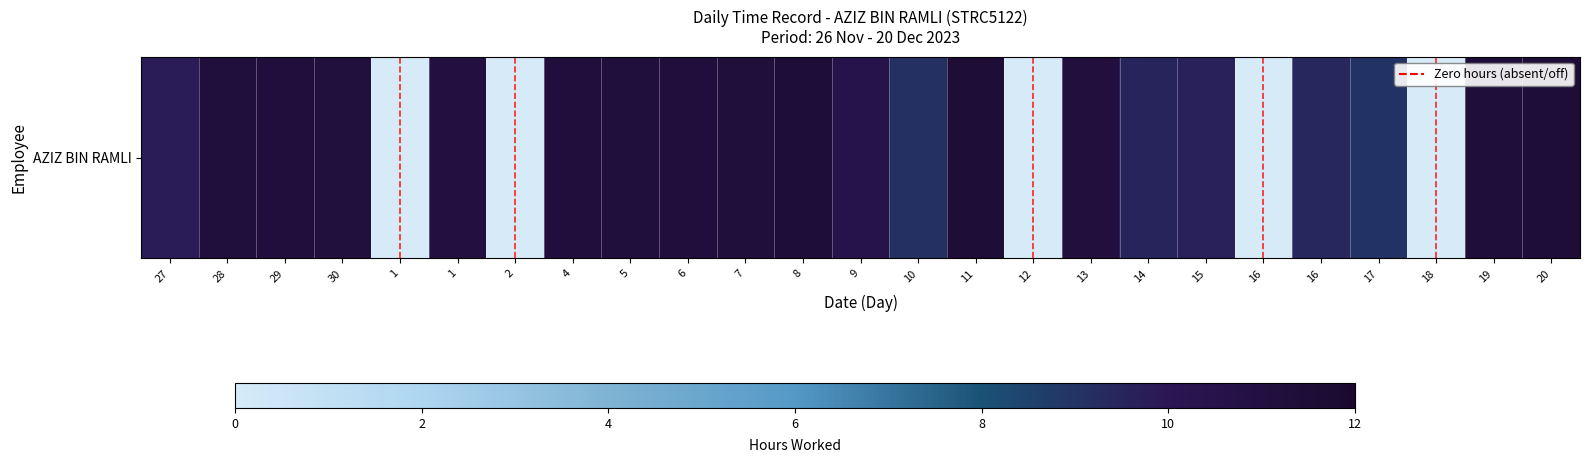

Which category has the lowest value across all series?

1